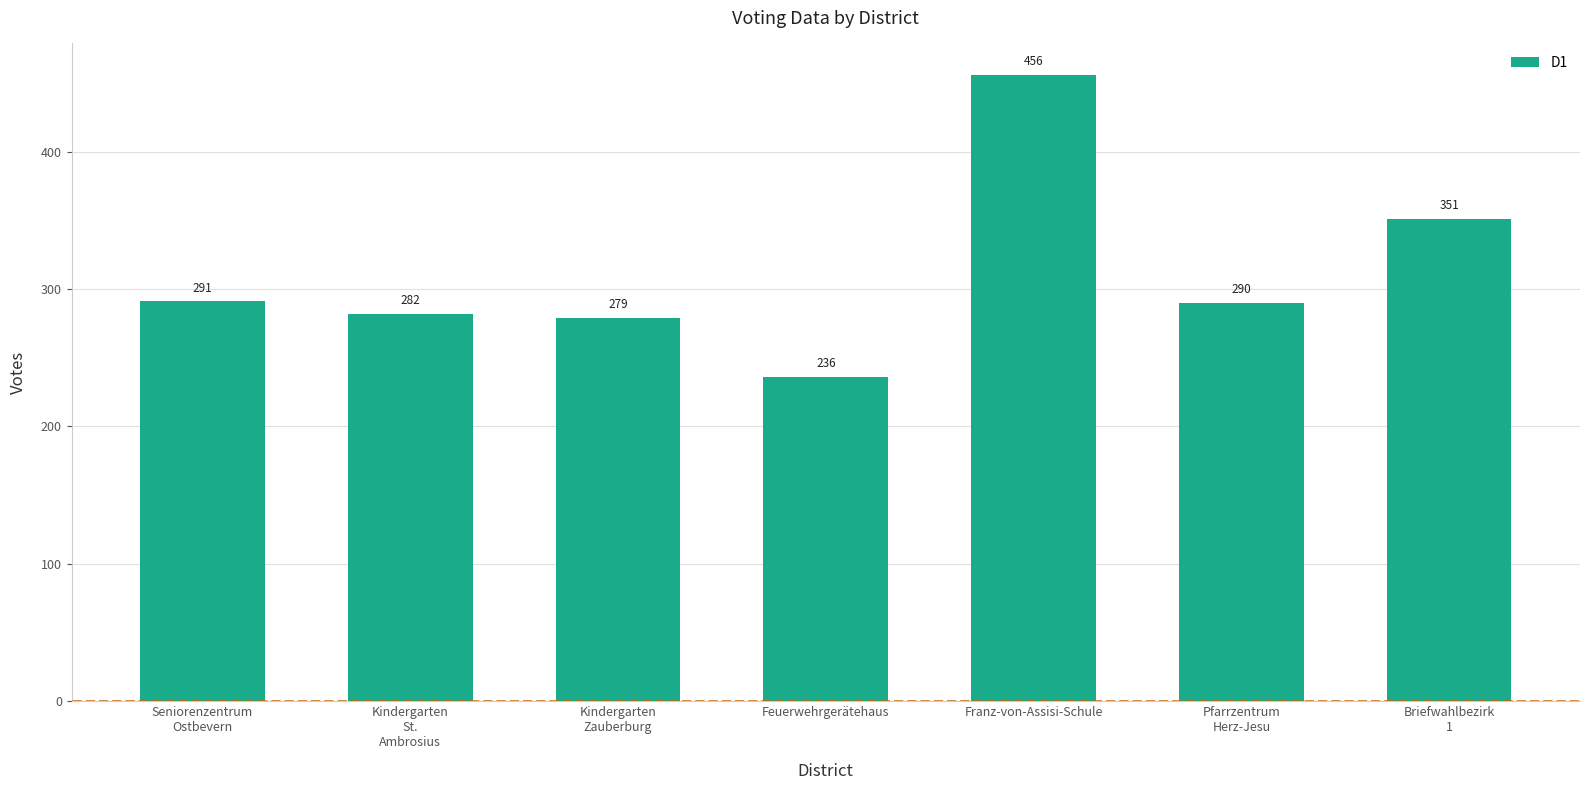

What is the change in value from Kindergarten
St.
Ambrosius to Feuerwehrgerätehaus?

-46